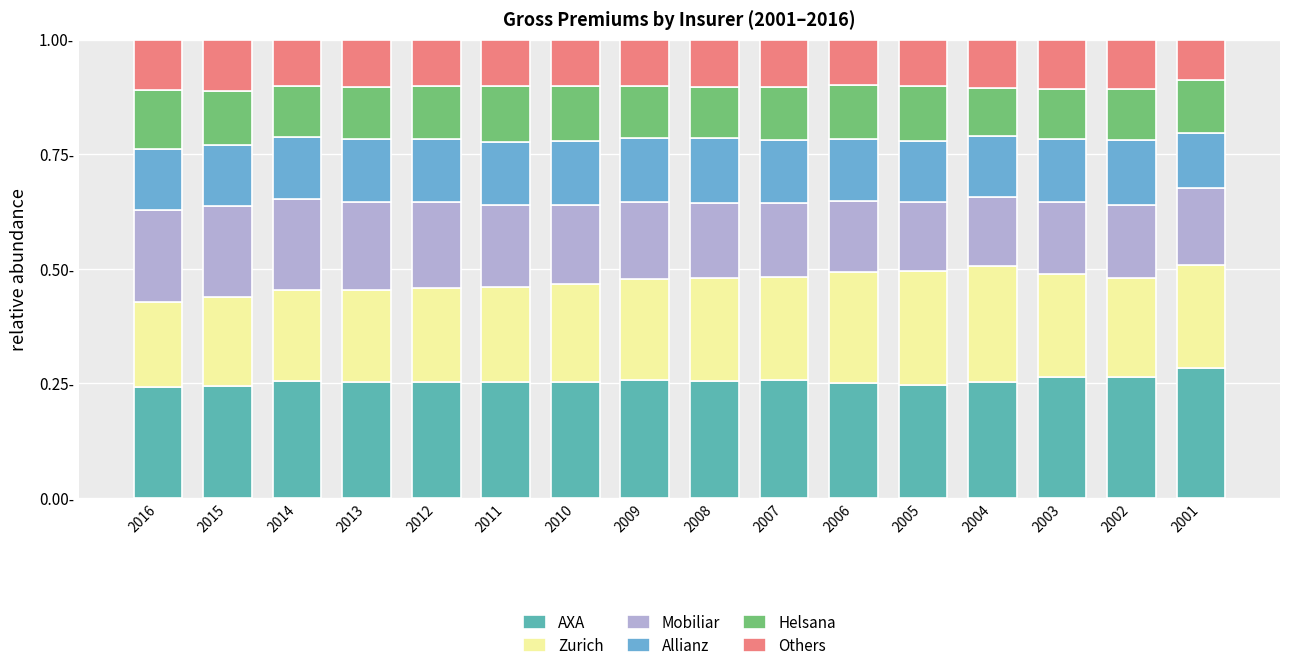

Rank the series at 2012 from highest to lowest value.

AXA, Zurich, Mobiliar, Allianz, Helsana, Others